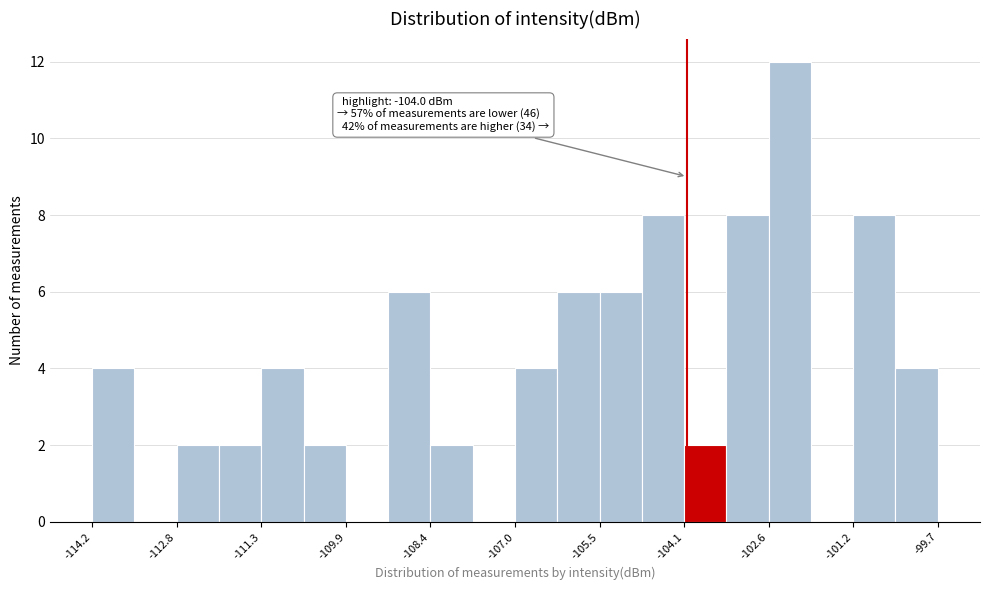

Around what value on the x-axis is the tallest bar? Give the approximate position of its centre, as read against the axis.

-102.2